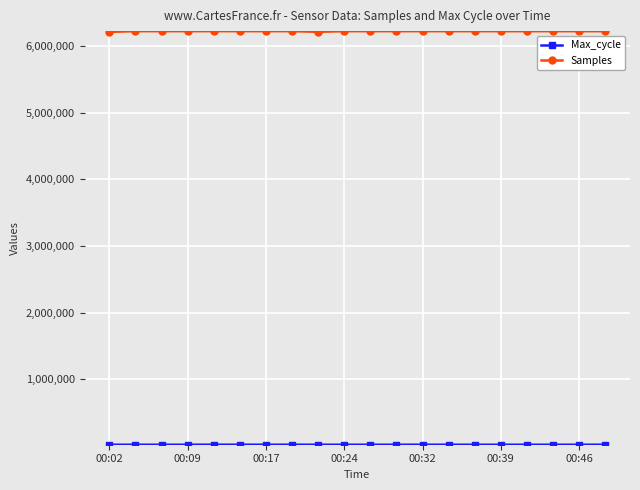

What is the sum of all Samples values?

124474292